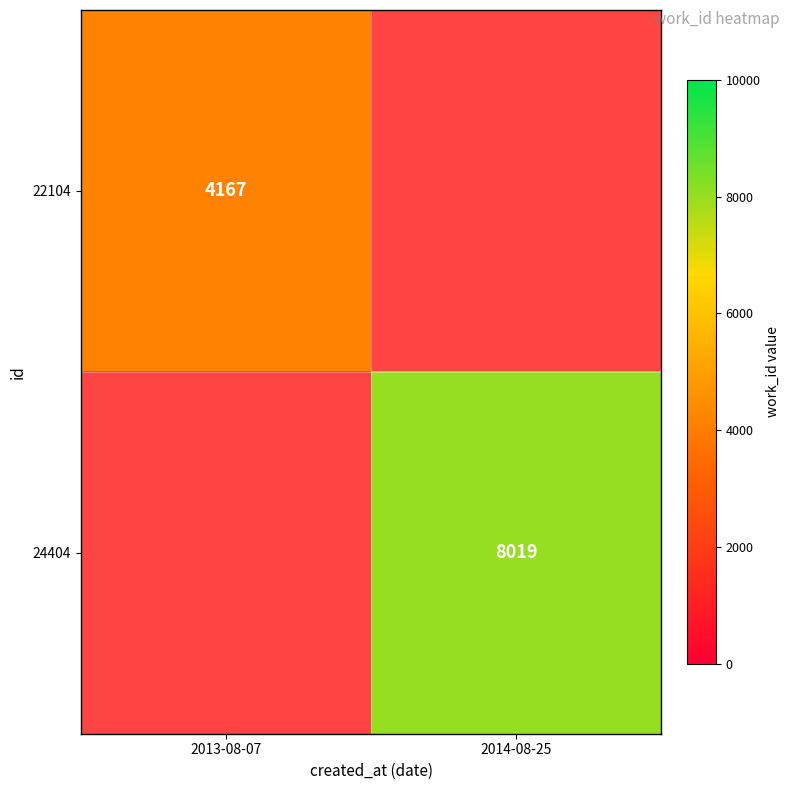

The 22104 series shows 6592.3 at 2013-08-07. True or false?

False